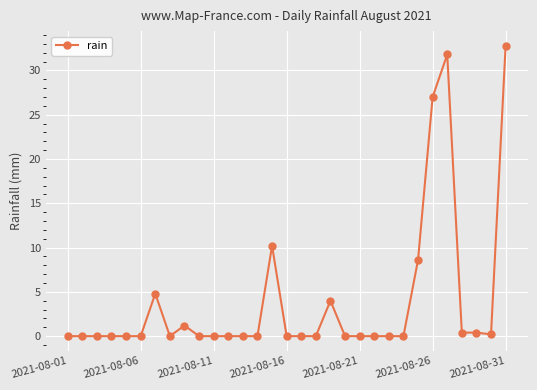

True or false: the data has more than 1 interior local peaks.

True